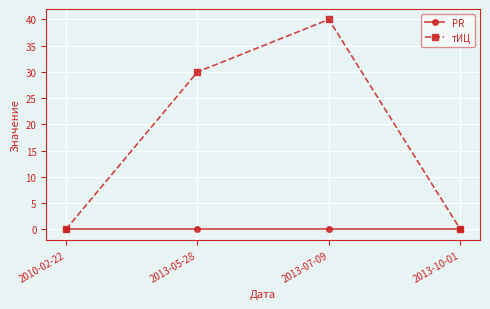

Which series has the widest spread of values?

тИЦ